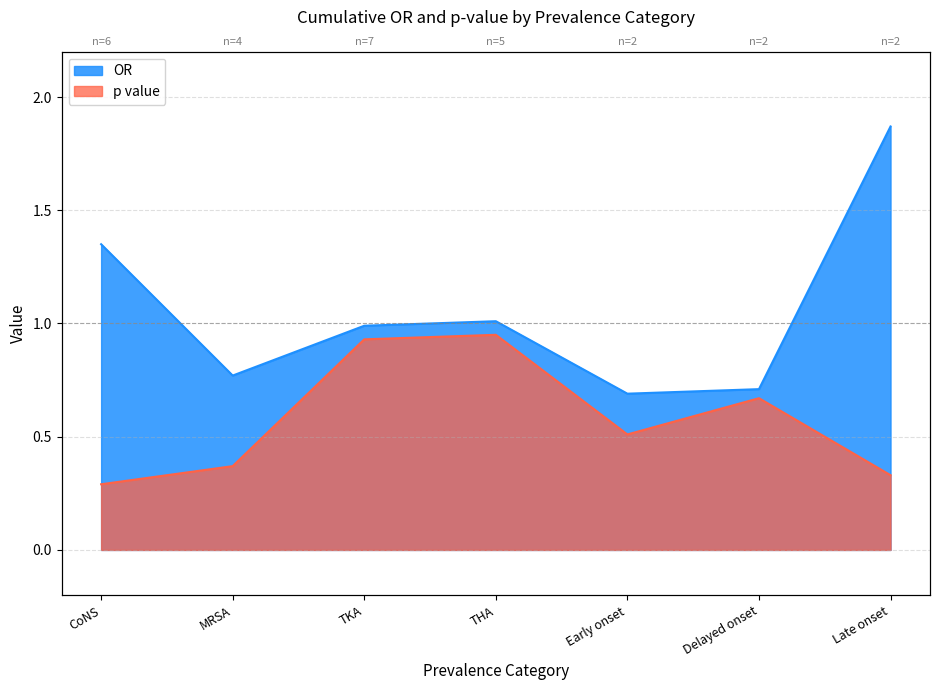

Is it true that p value equals 0.9 at THA?

True